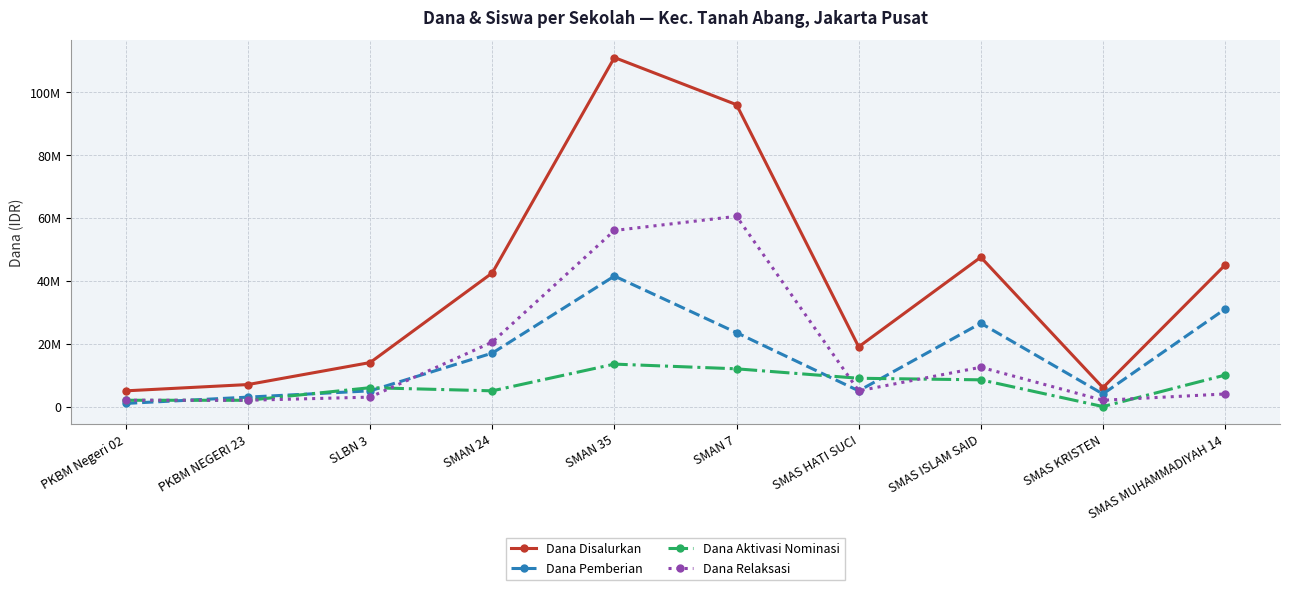

What is the spread (max minus min) of values at SMAS KRISTEN?

6000000